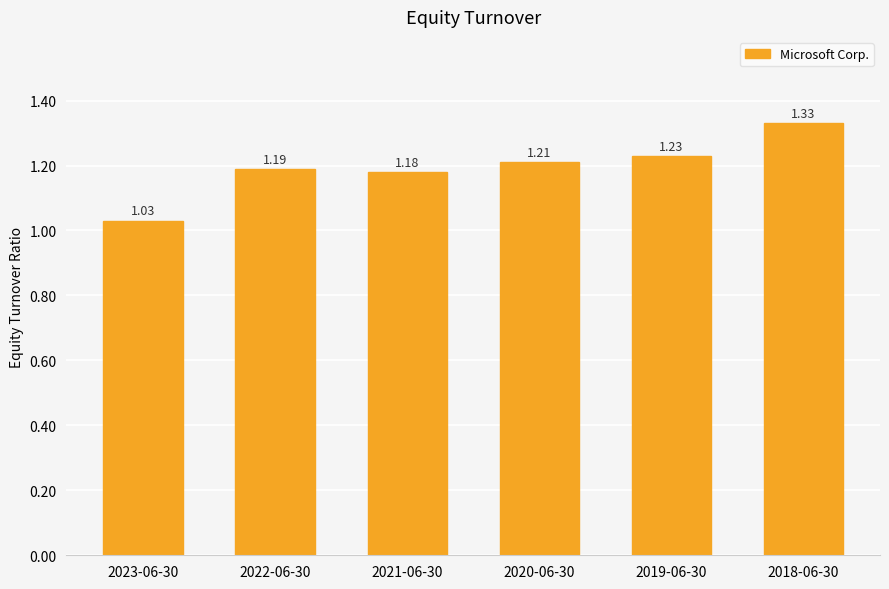

Which has a higher value, 2020-06-30 or 2018-06-30?

2018-06-30